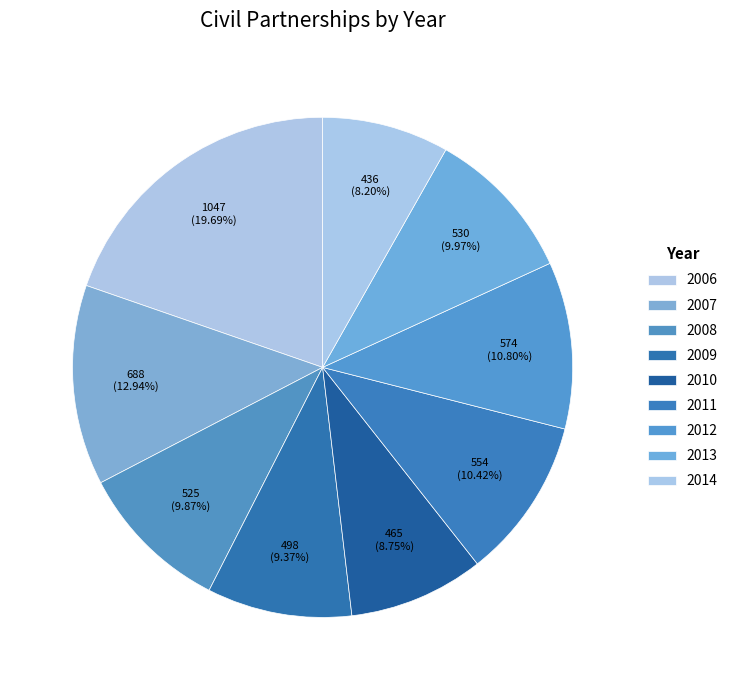

How many segments does this pie chart have?

9